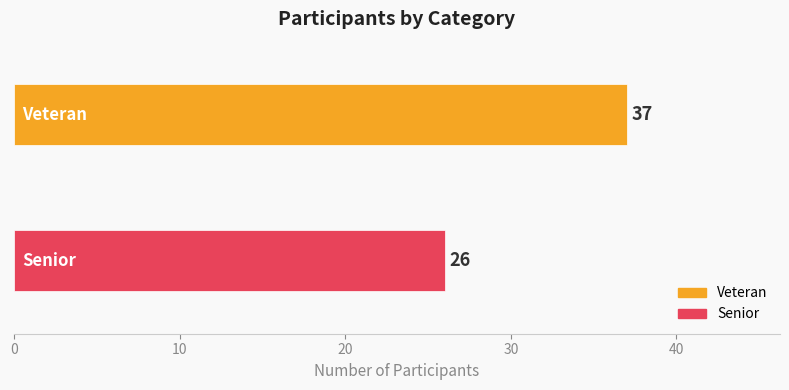

List the series in order of their peak value, highest first.

Veteran, Senior